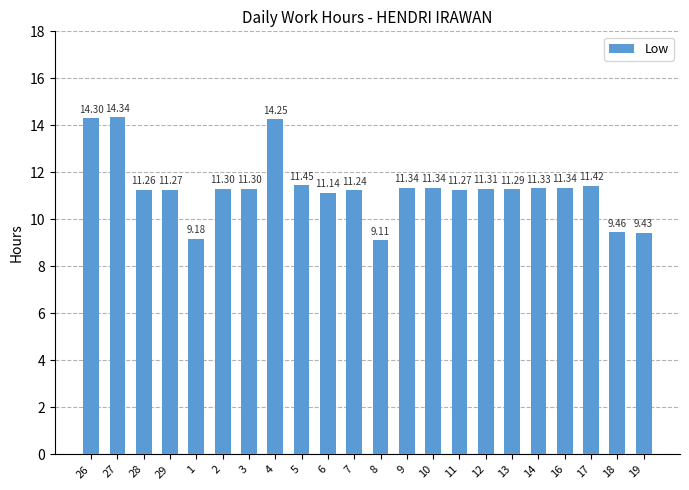

What is the greatest value displayed?

14.3